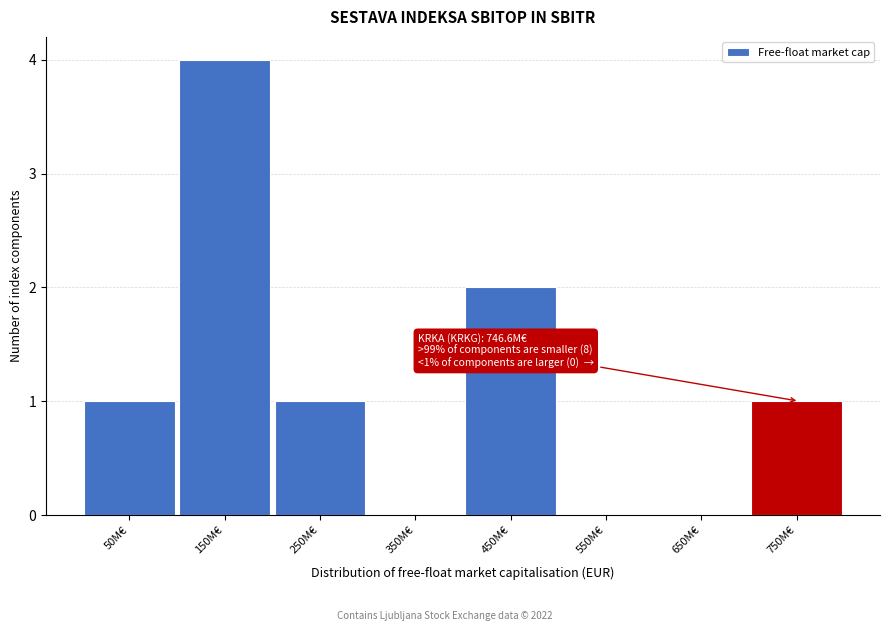

Reading left to right, what are all the values shown in this chart?

50M€=1	150M€=4	250M€=1	350M€=0	450M€=2	550M€=0	650M€=0	750M€=1